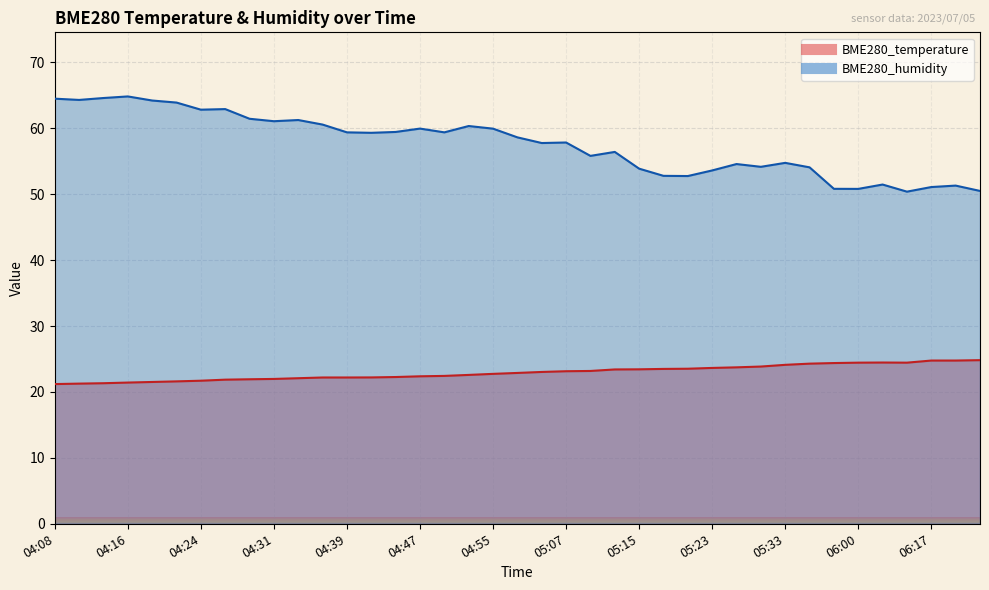

What is the average value of the BME280_temperature series?

22.9